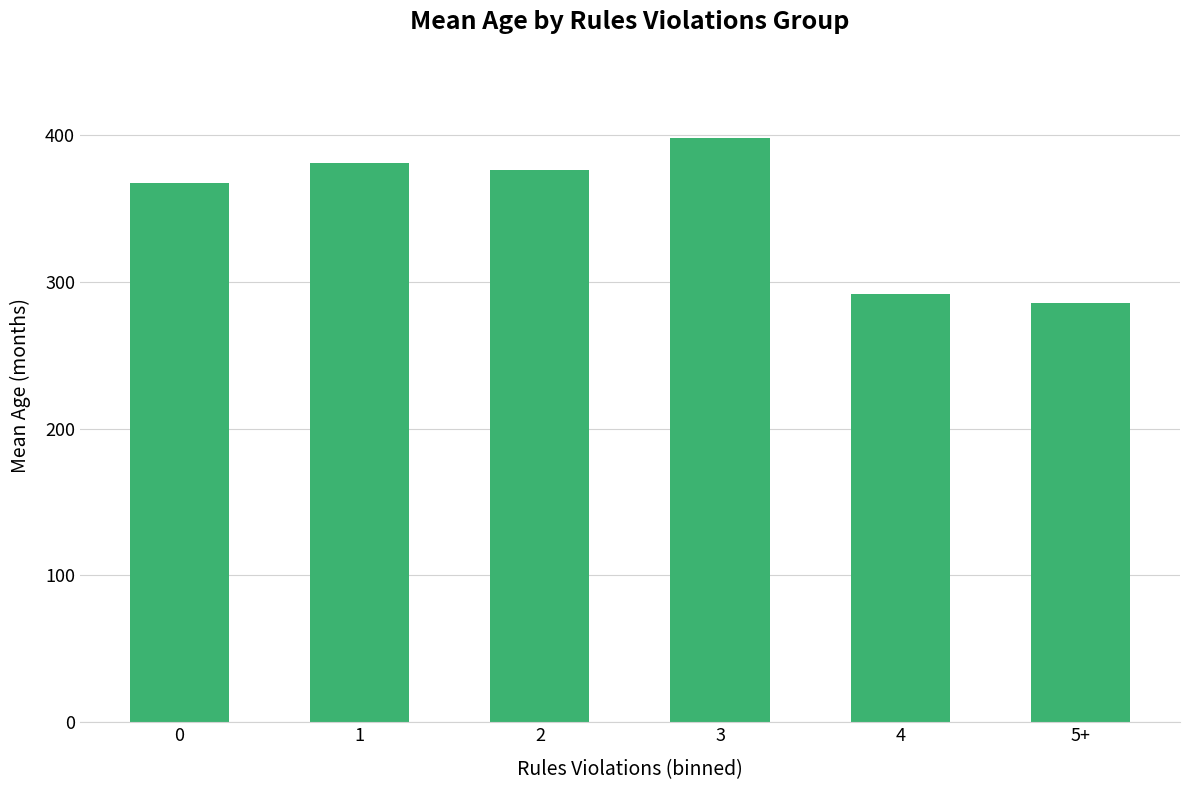

What is the maximum value shown in the chart?

398.3